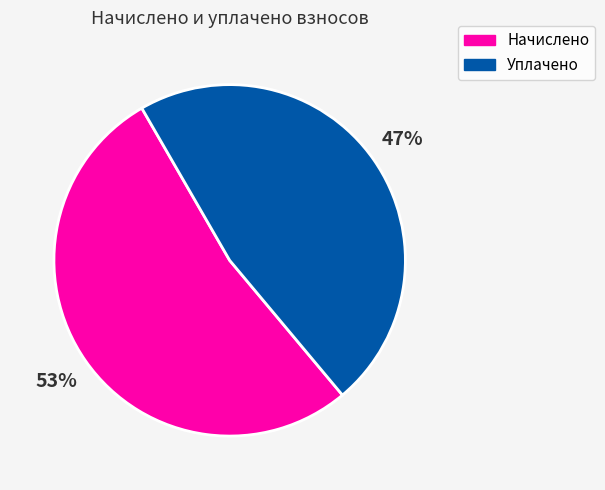

How many slices are in this pie chart?

2